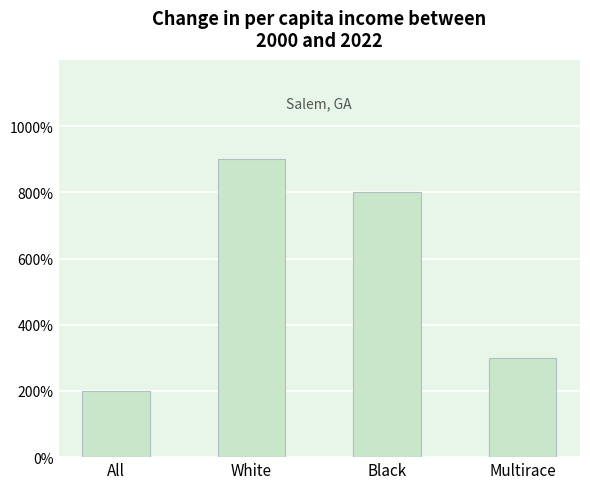

Read the value at Multirace.

3